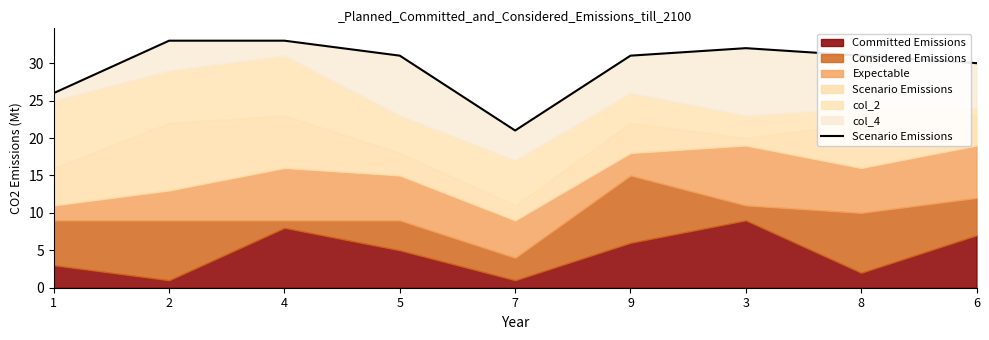

How many points are higher than both their immediate neighbors (excluding endpoints)?

1